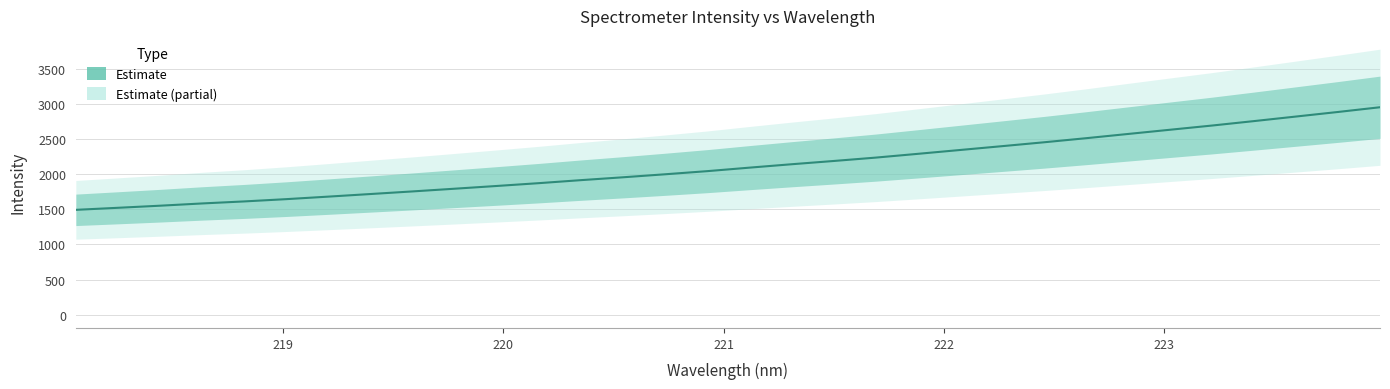

What is the minimum value shown in the chart?

1490.7